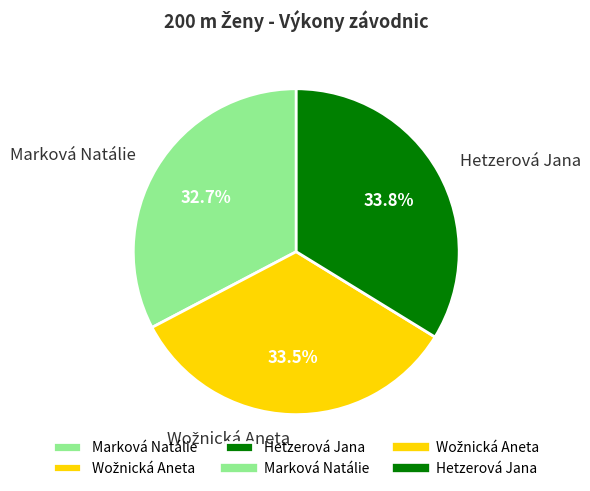

The Hetzerová Jana slice represents 27% of the pie. True or false?

False